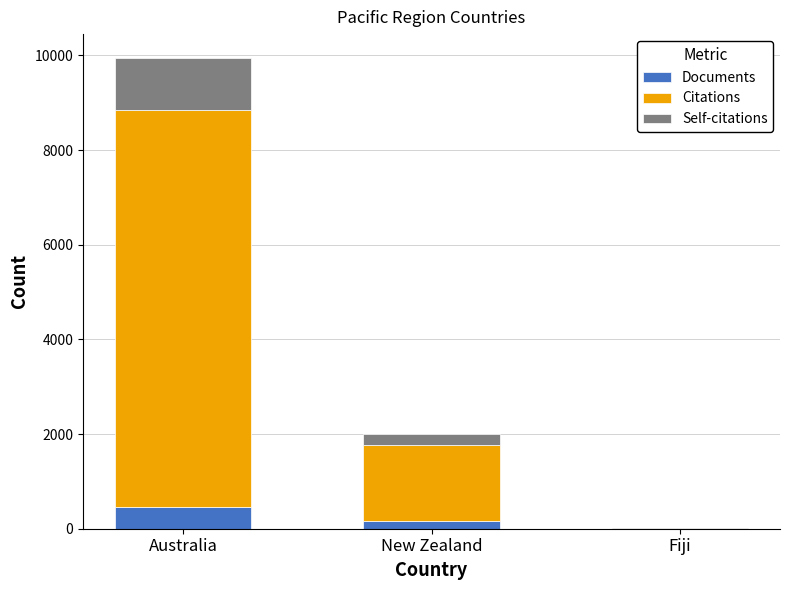

At which category is the sum across all series the highest?

Australia